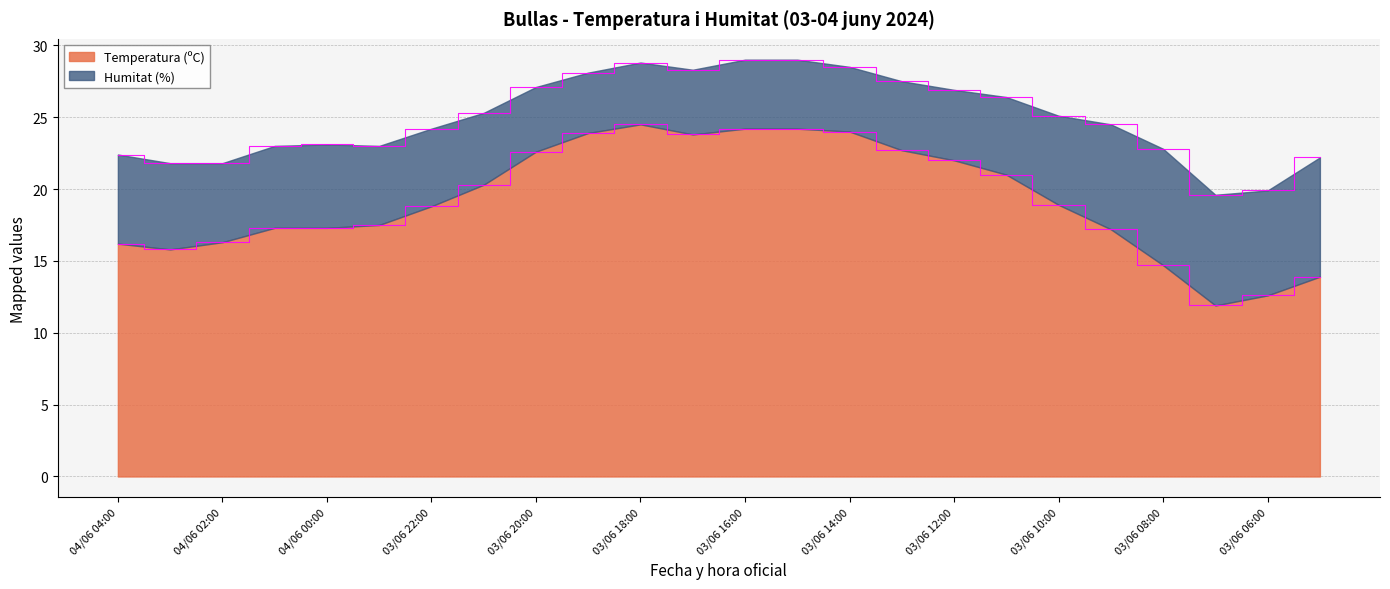

How many interior local peaks (higher than both neighbors) does the data have?

1